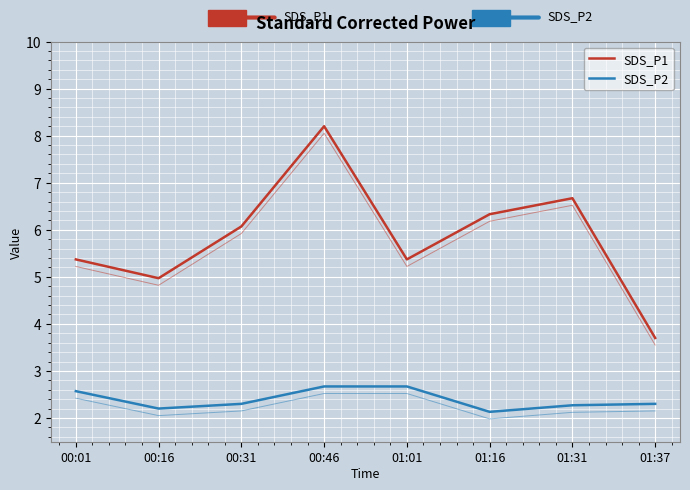

What is the lowest value of the SDS_P1 series?

3.7